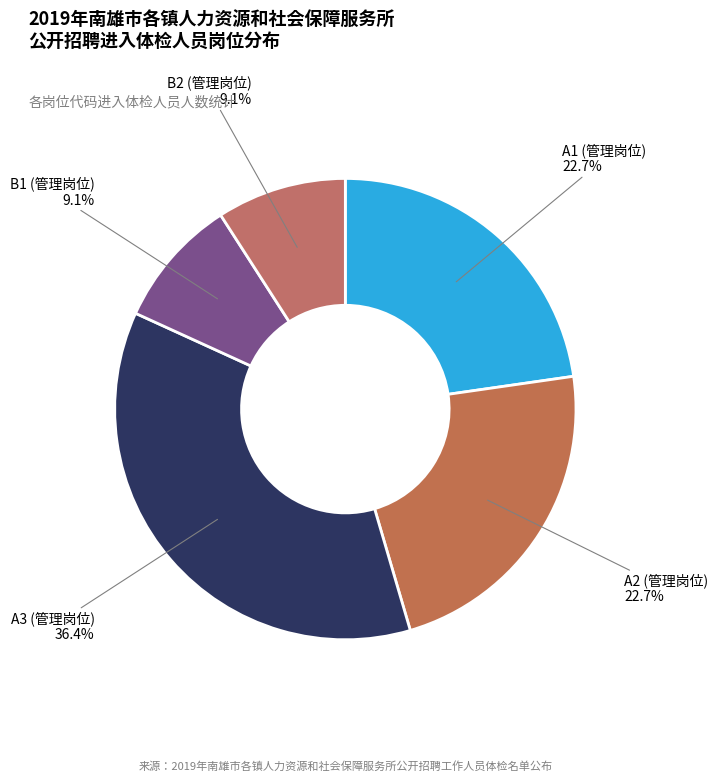

How many slices are in this pie chart?

5